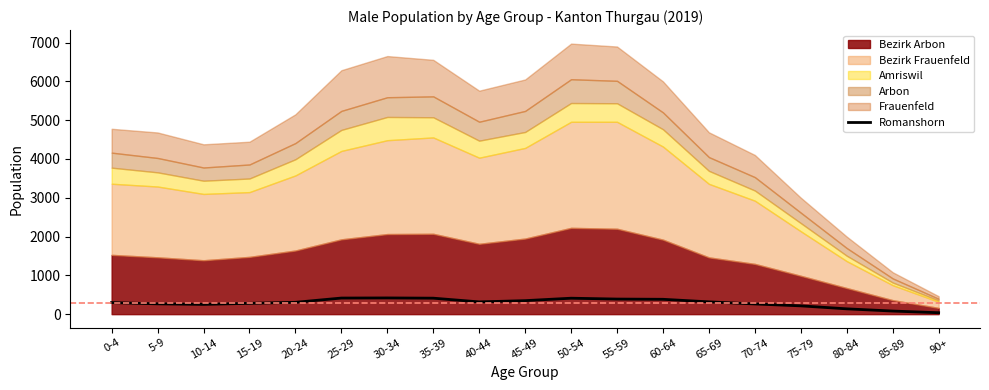

What is the highest value of the Romanshorn series?

418